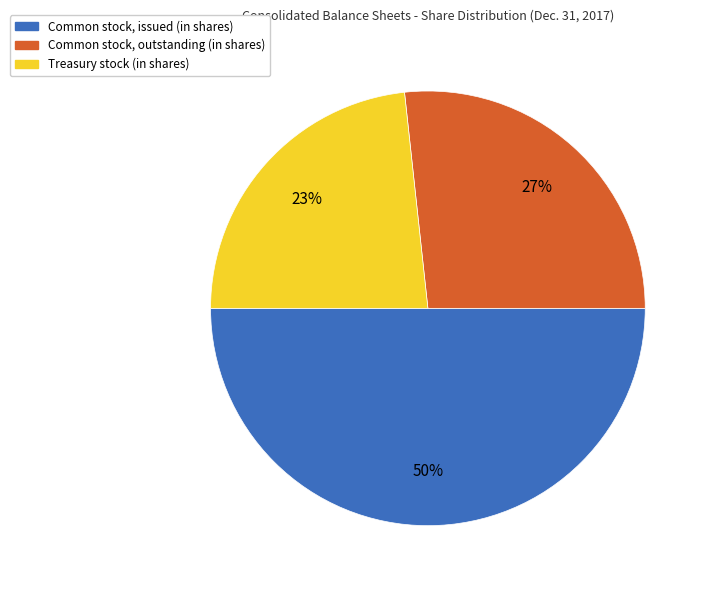

Does Treasury stock (in shares) account for over 50% of the chart?

No